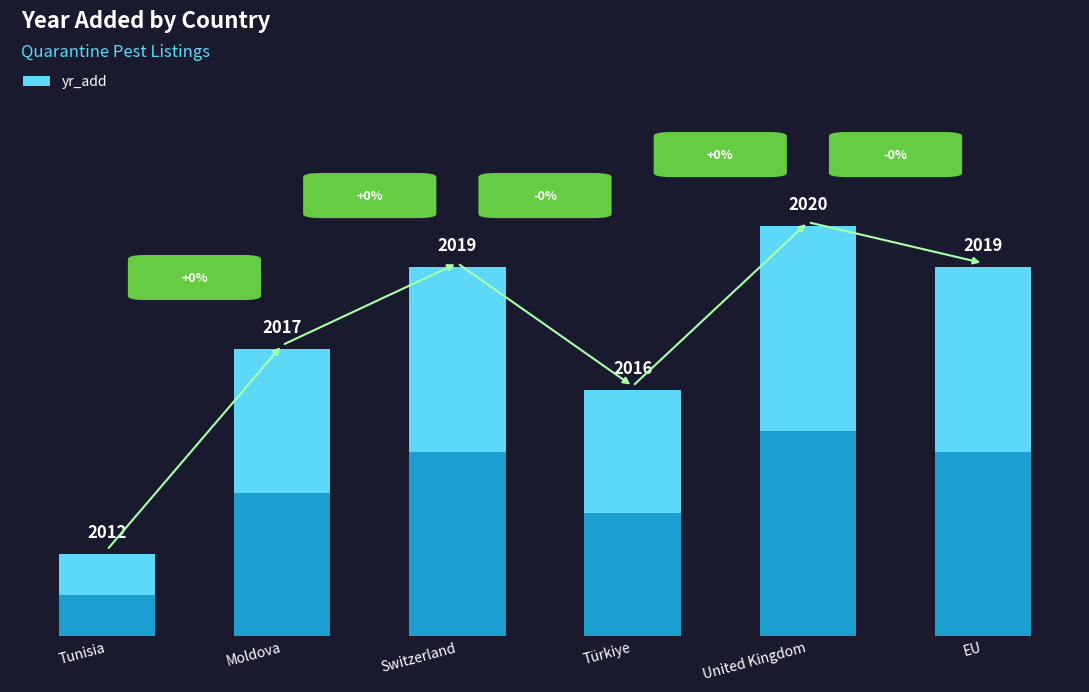

What is the average value?

2017